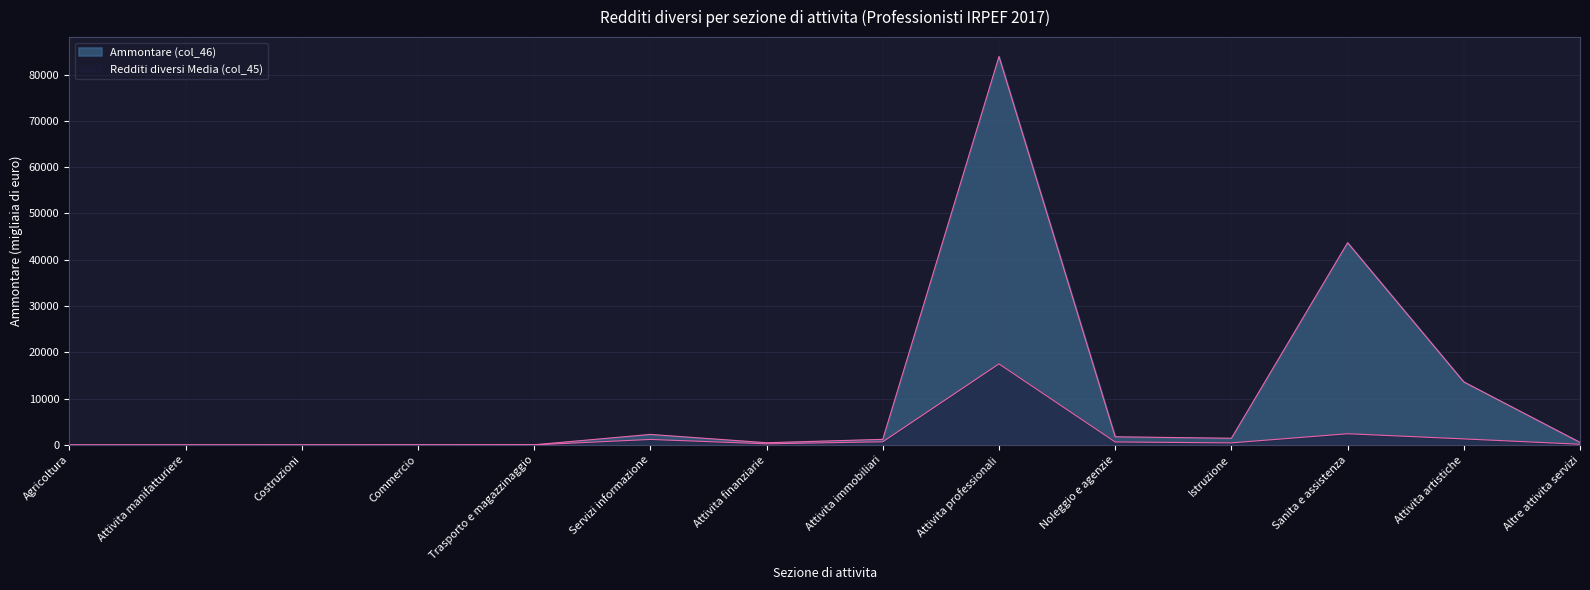

Reading left to right, transcribe all the data shown in this chart.

Ammontare (col_46): Agricoltura=21	Attivita manifatturiere=26	Costruzioni=30	Commercio=47	Trasporto e magazzinaggio=56	Servizi informazione=2291	Attivita finanziarie=499	Attivita immobiliari=1224	Attivita professionali=83895	Noleggio e agenzie=1781	Istruzione=1462	Sanita e assistenza=43688	Attivita artistiche=13629	Altre attivita servizi=570
Redditi diversi Media (col_45): Agricoltura=2	Attivita manifatturiere=9	Costruzioni=11	Commercio=19	Trasporto e magazzinaggio=37	Servizi informazione=1207	Attivita finanziarie=263	Attivita immobiliari=702	Attivita professionali=17523	Noleggio e agenzie=665	Istruzione=464	Sanita e assistenza=2436	Attivita artistiche=1323	Altre attivita servizi=170